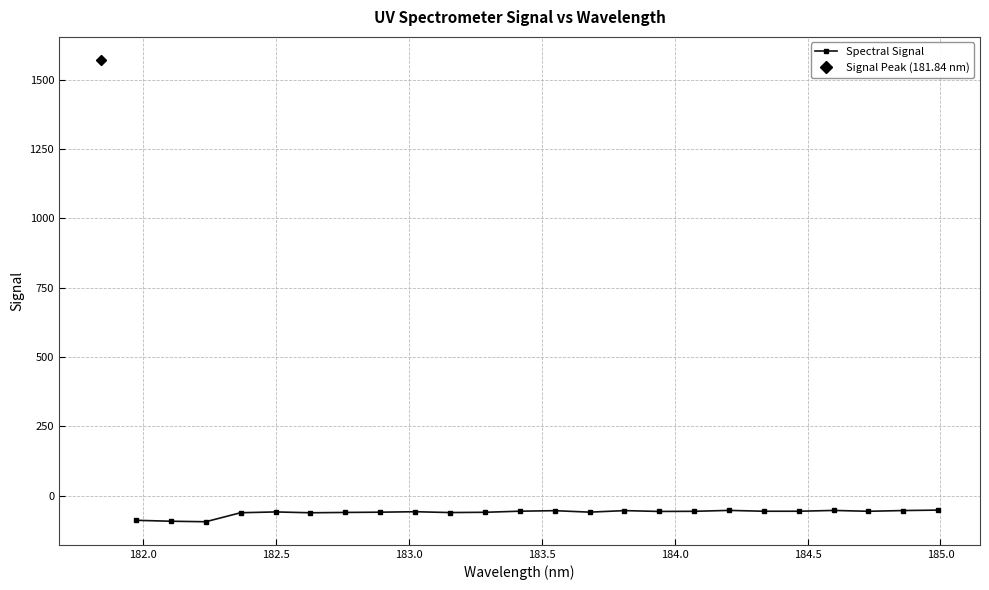

What is the value of the Spectral Signal point at the 8th from the left?

-59.9